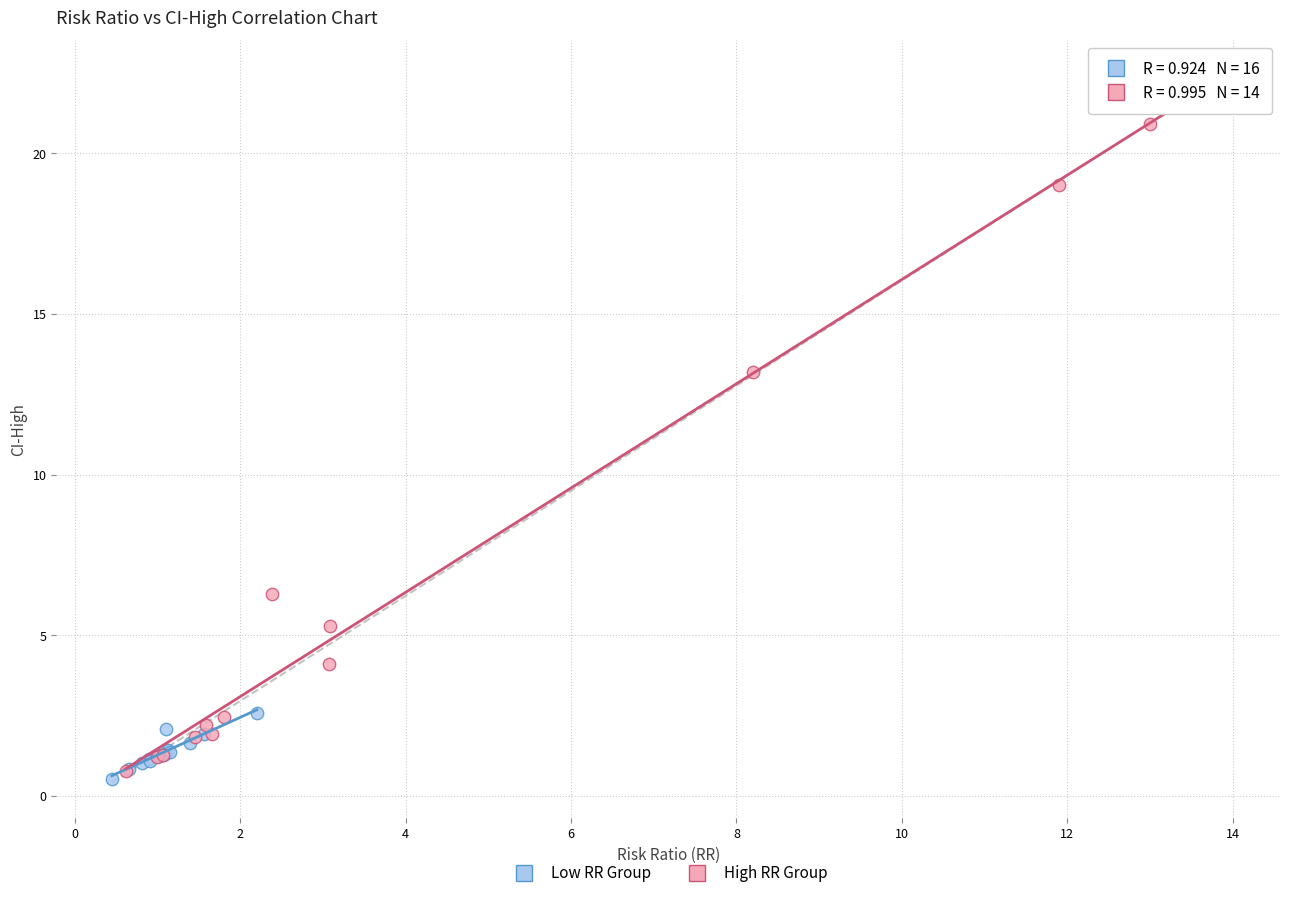

Which series has the widest spread of Y values?

High RR Group